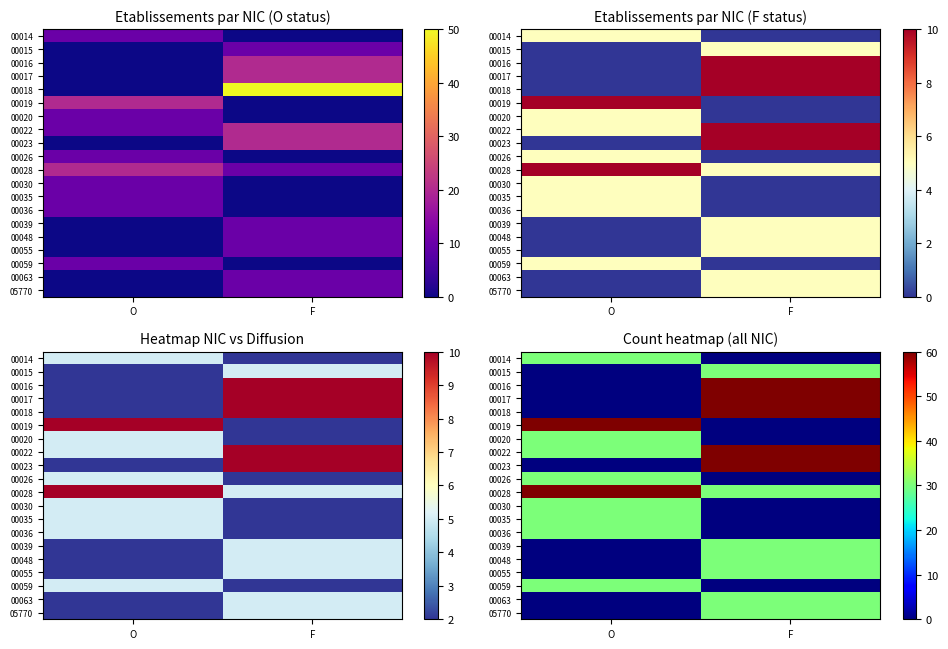

At how many categories does at least one series exceed 121?

1